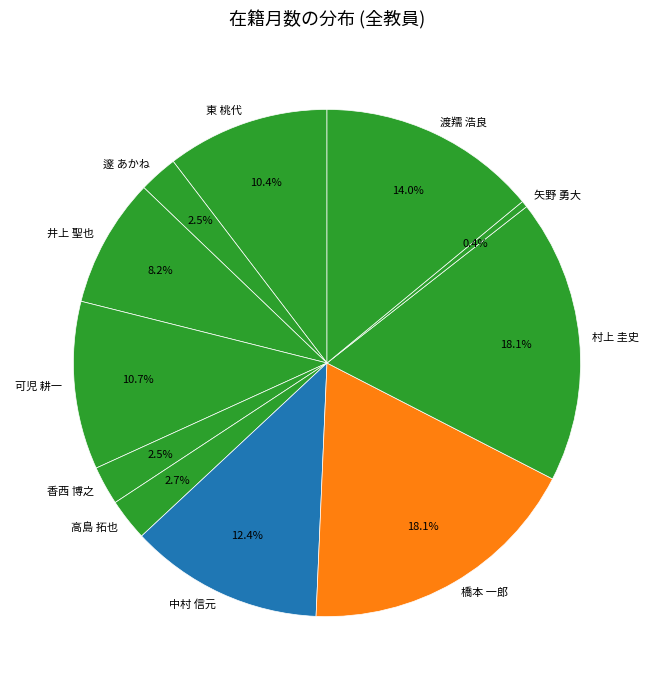

Which slice is the smallest?

矢野 勇大